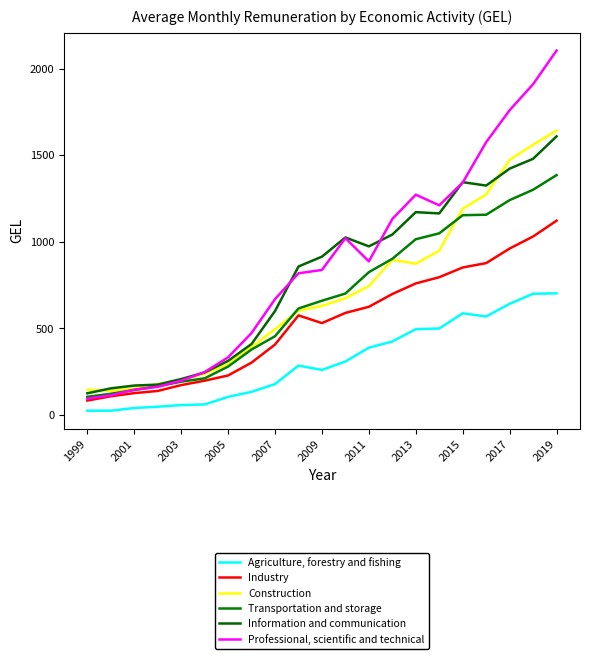

After their last crossing, which series has the higher values: Transportation and storage or Professional, scientific and technical?

Professional, scientific and technical